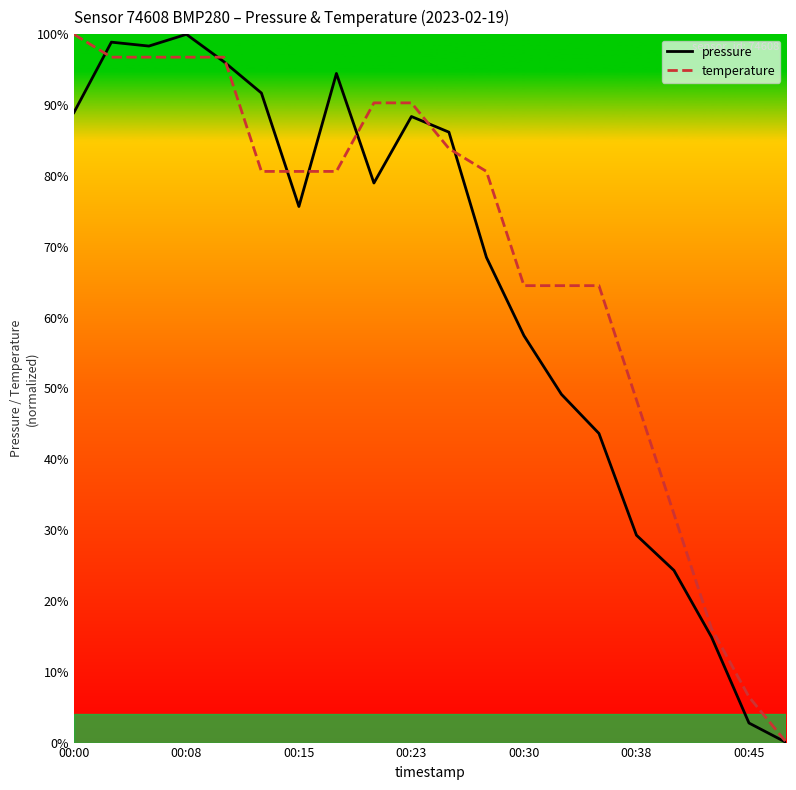

What is the sum of all temperature values?

13.7